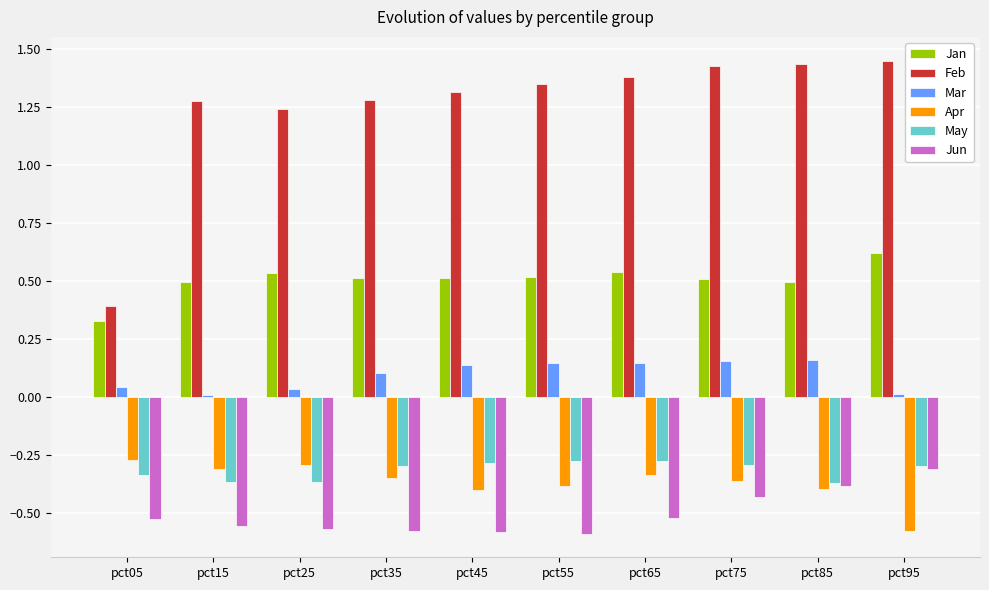

What is the sum of all Jun values?

-5.1